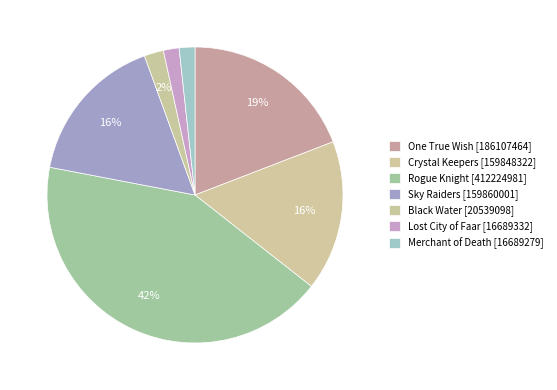

Rank the categories by value from lowest to highest.

Merchant of Death, Lost City of Faar, Black Water, Crystal Keepers, Sky Raiders, One True Wish, Rogue Knight